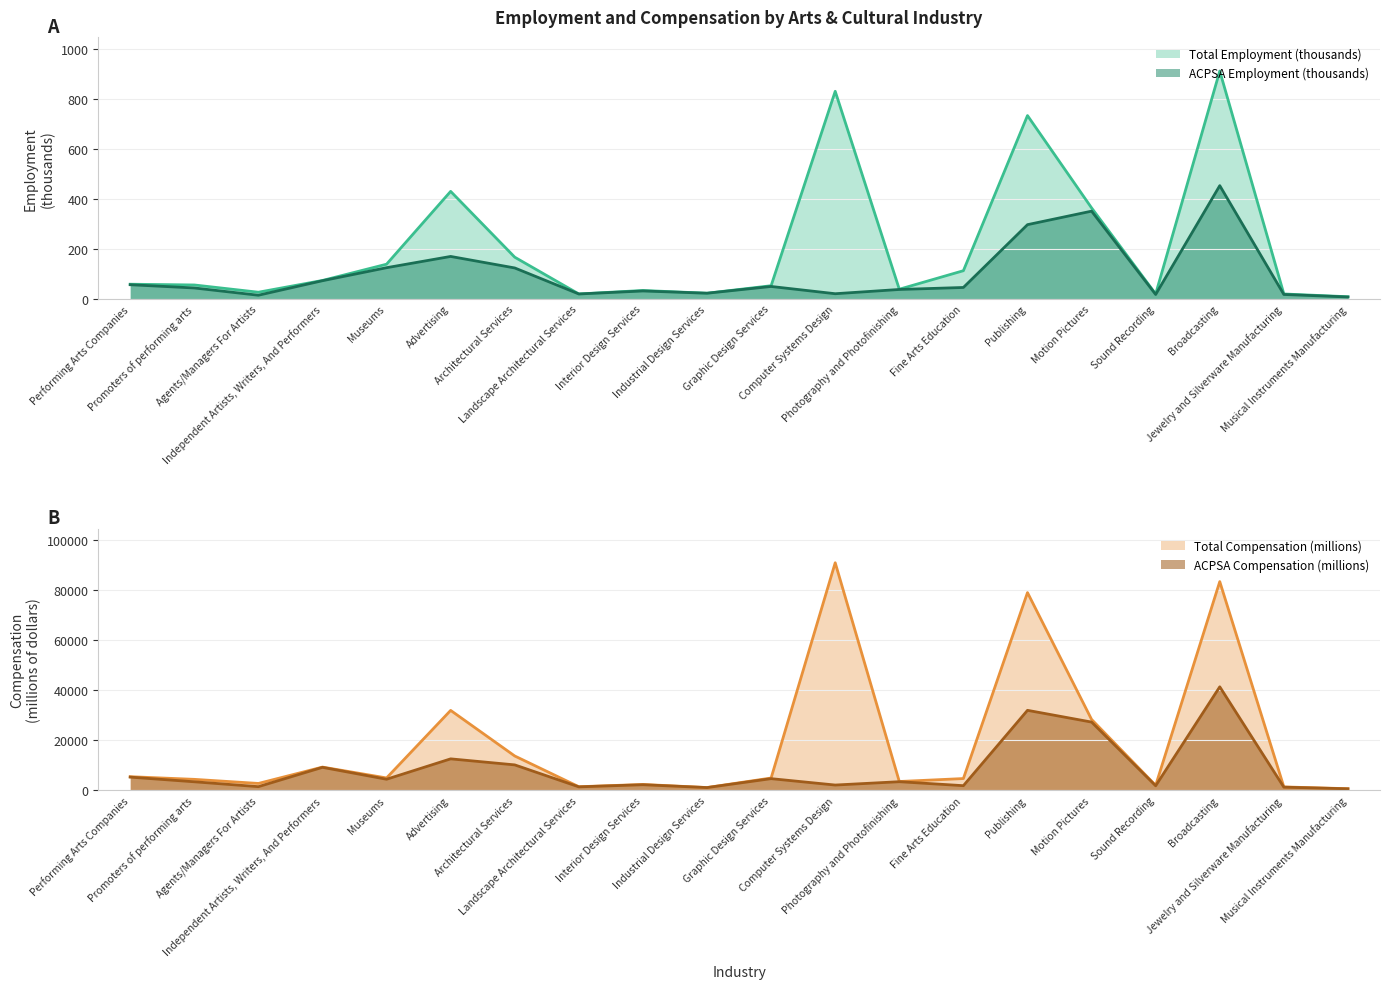

What is the sum of all ACPSA Compensation (millions) values?

168243